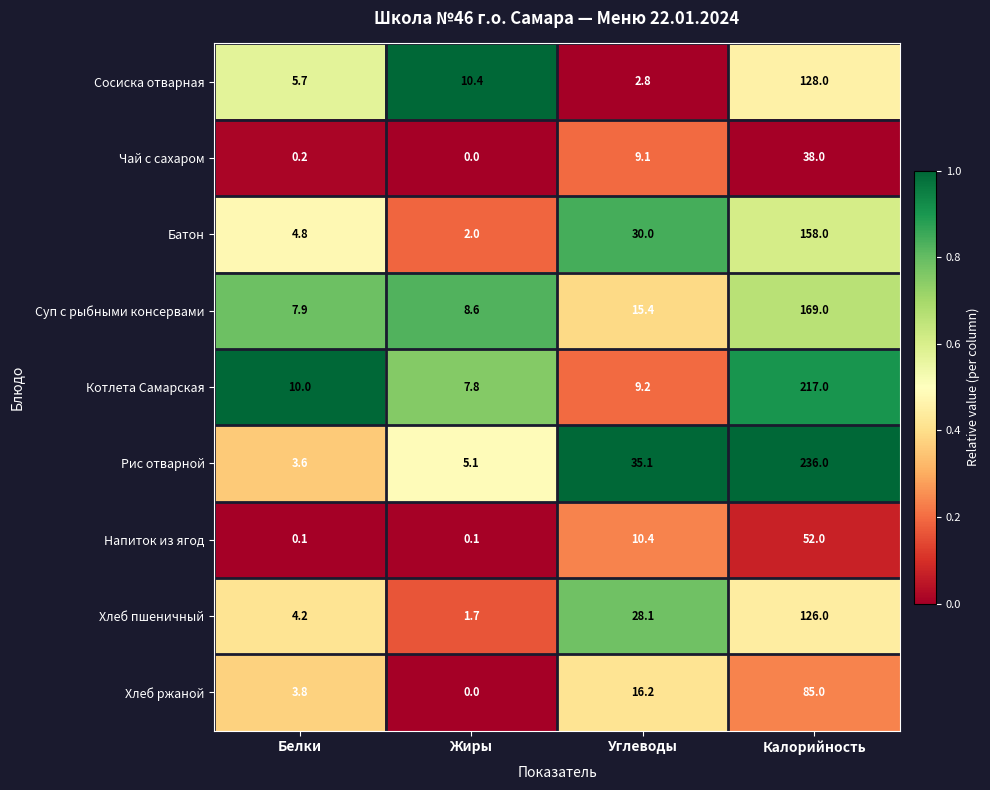

How many data points in Сосиска отварная are less than 10?

2